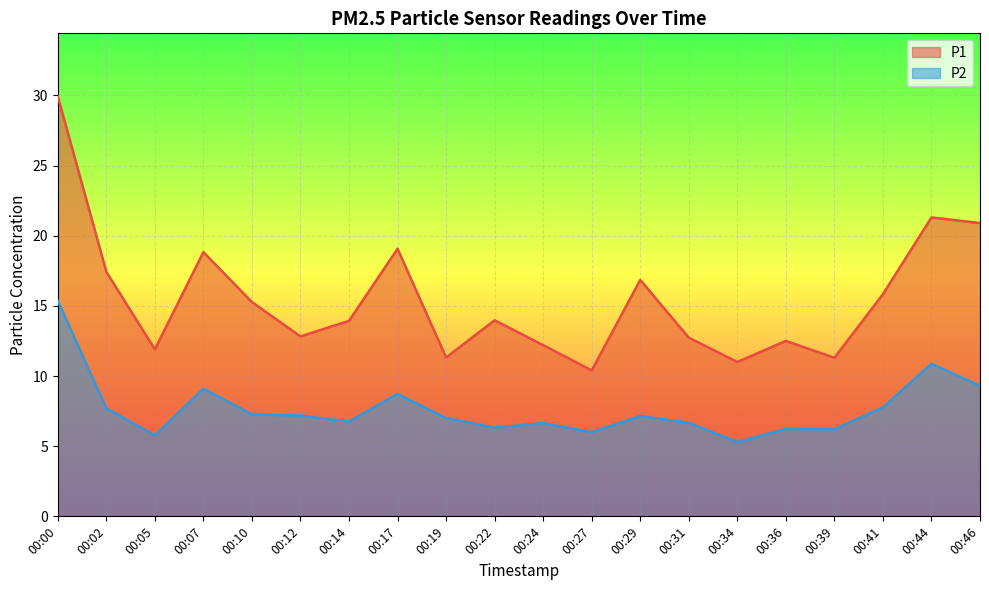

Reading left to right, list all the values displayed in this chart.

P1: 00:00=29.9	00:02=17.4	00:05=11.9	00:07=18.8	00:10=15.3	00:12=12.8	00:14=13.9	00:17=19.1	00:19=11.3	00:22=14.0	00:24=12.2	00:27=10.4	00:29=16.9	00:31=12.7	00:34=11.0	00:36=12.5	00:39=11.3	00:41=15.8	00:44=21.3	00:46=20.9
P2: 00:00=15.4	00:02=7.7	00:05=5.8	00:07=9.1	00:10=7.3	00:12=7.2	00:14=6.8	00:17=8.7	00:19=7.0	00:22=6.3	00:24=6.7	00:27=6.0	00:29=7.2	00:31=6.7	00:34=5.3	00:36=6.2	00:39=6.2	00:41=7.8	00:44=10.9	00:46=9.3